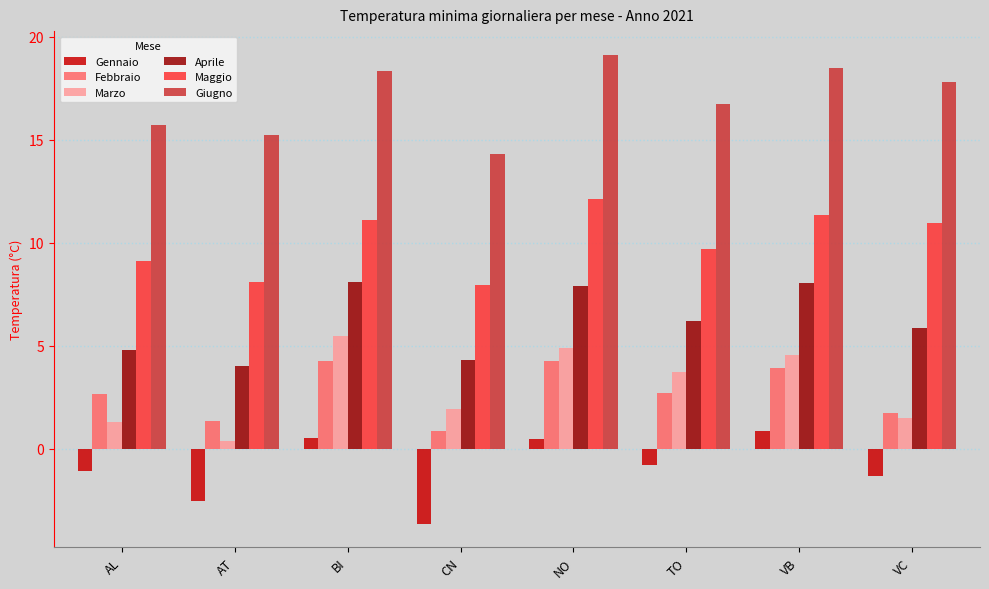

The Giugno series shows 4.6 at TO. True or false?

False